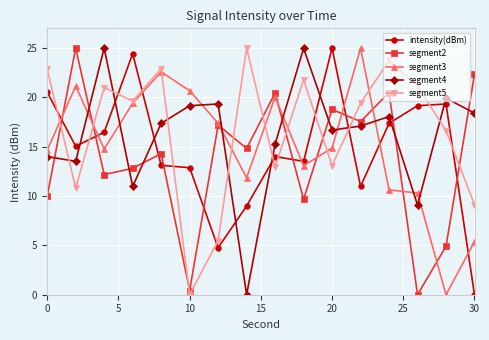

What is the value of the segment4 point at the 3rd from the left?

25.0